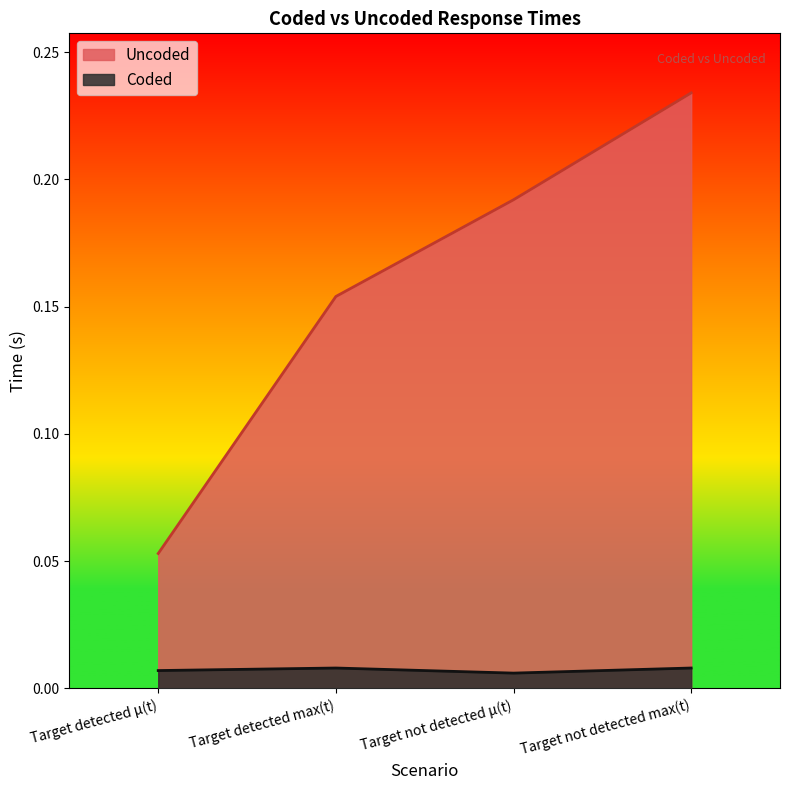

Which series has the largest range (max minus min)?

Uncoded